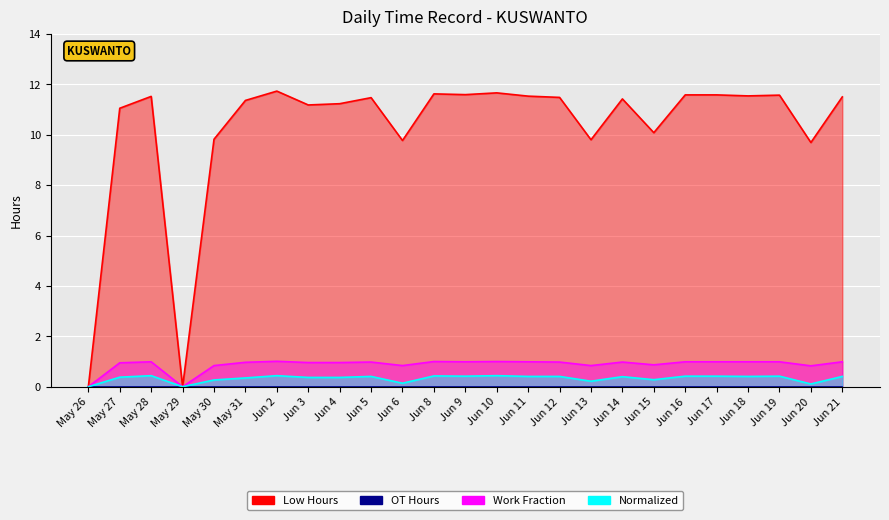

The Work Fraction series shows 1.7 at Jun 5. True or false?

False